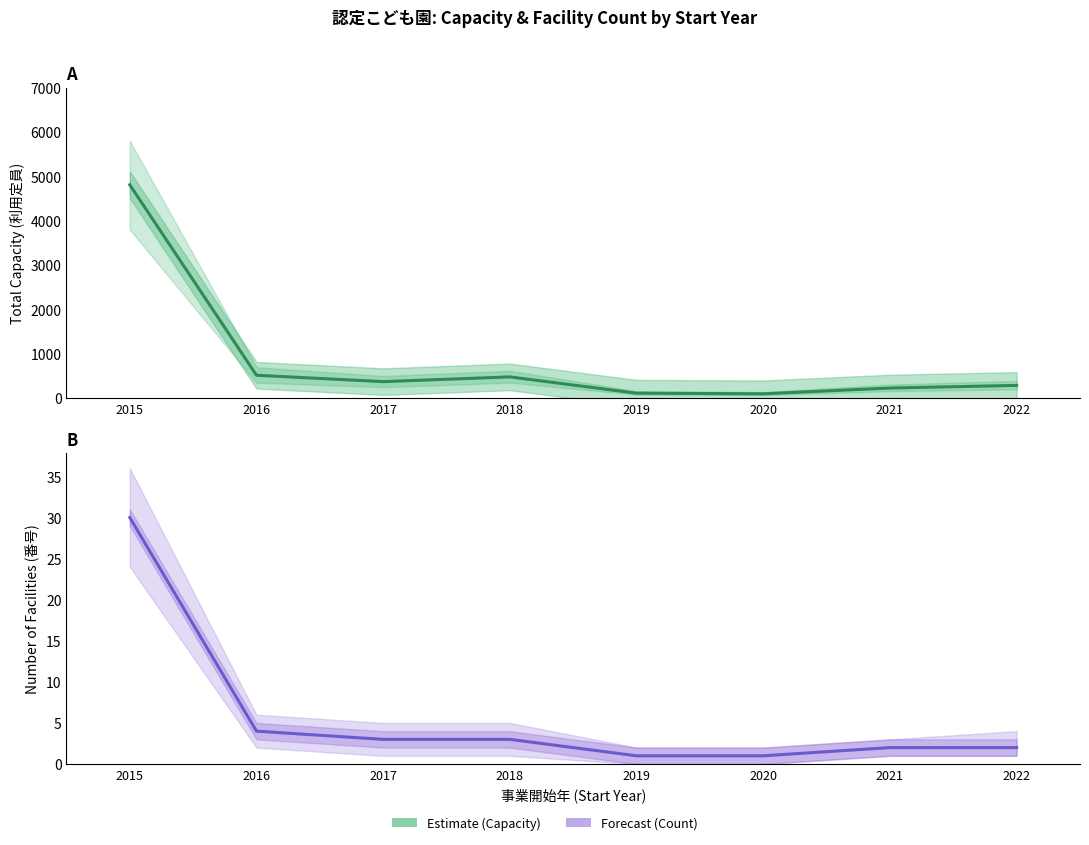

Between 2015 and 2019, which series saw the biggest shift?

Estimate